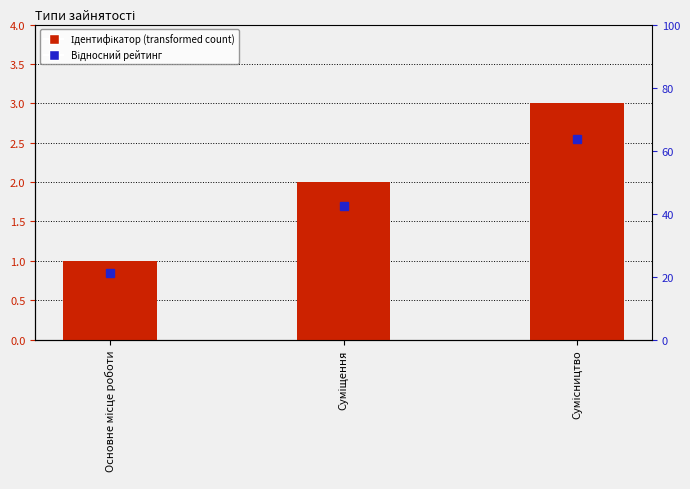

Rank the categories by value from highest to lowest.

Сумісництво, Суміщення, Основне місце роботи